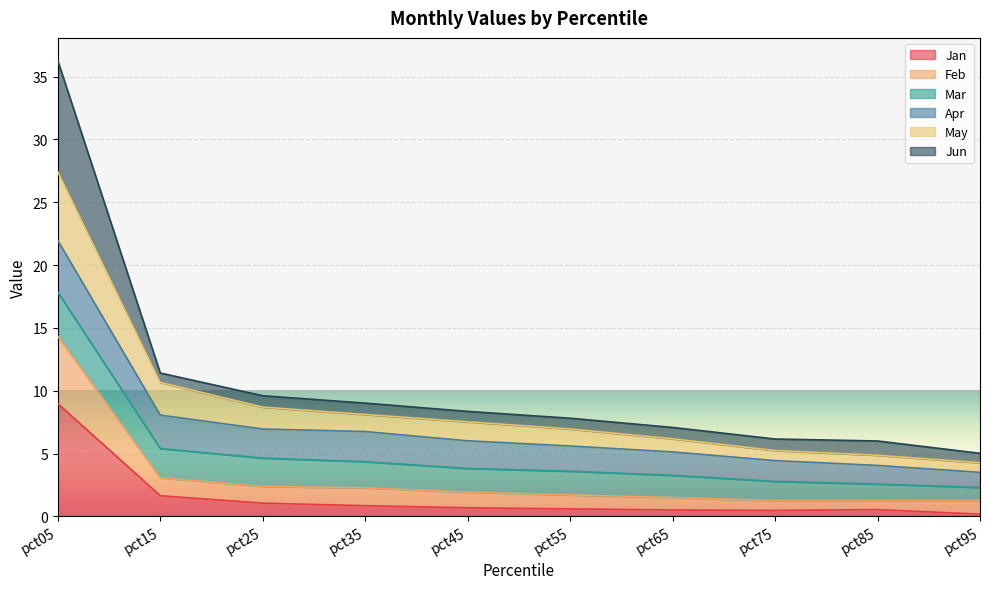

The Jan series shows 2.9 at pct15. True or false?

False